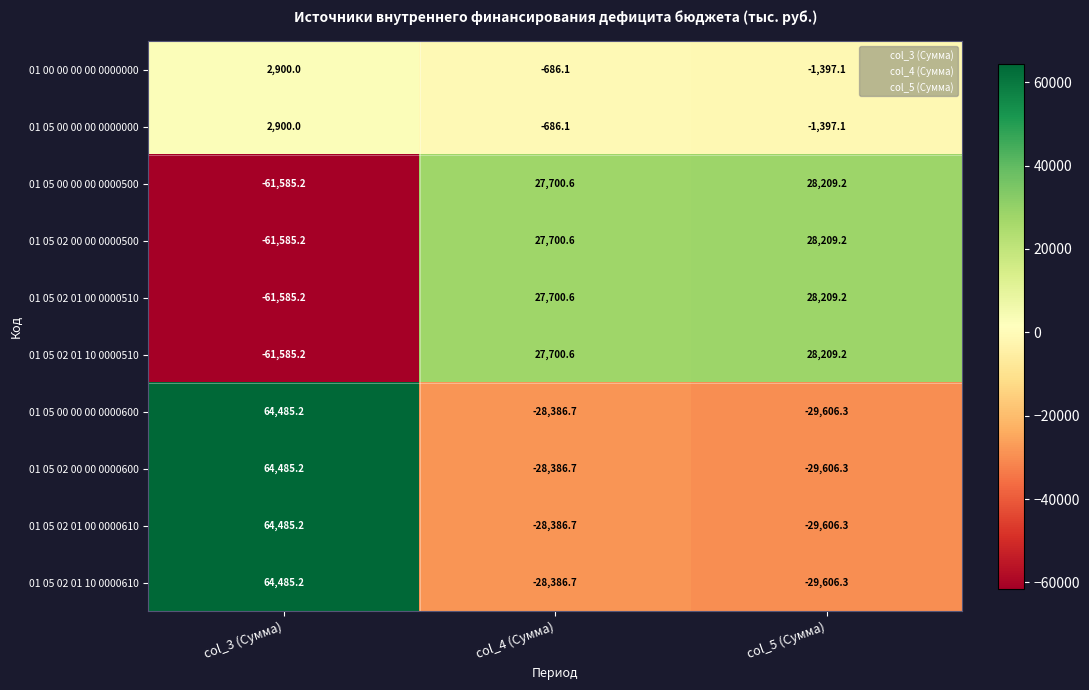

The 01 05 02 00 00 0000600 series shows 99188.2 at col_3 (Сумма). True or false?

False